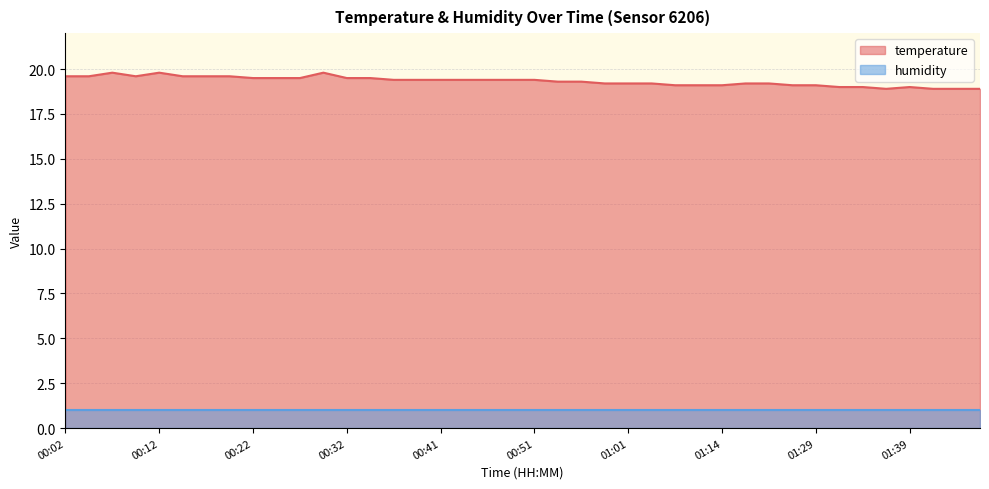

Is it true that the value at 01:39 is 19.0?

True